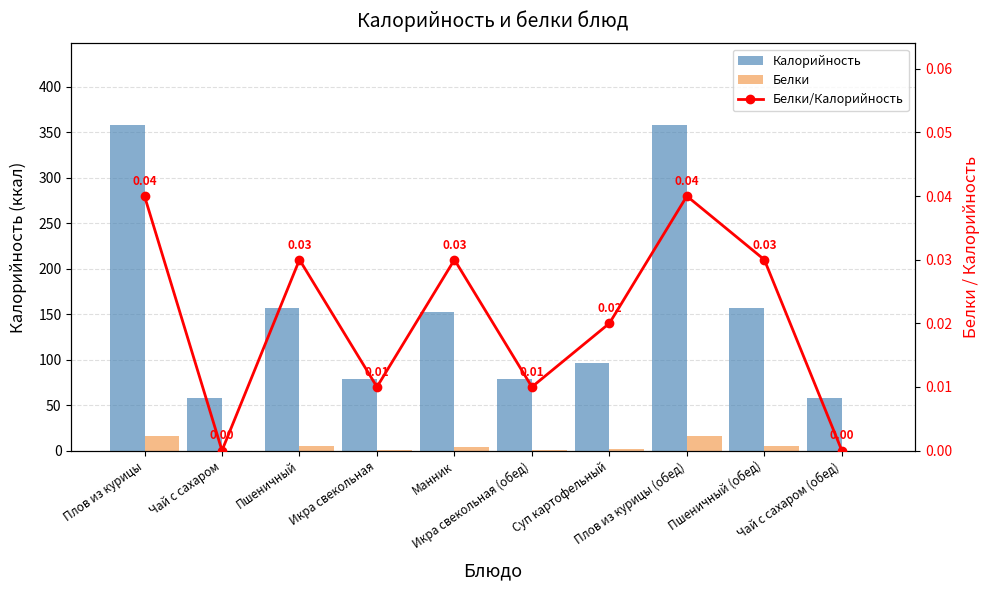

Where does the Калорийность series first go above 152?

Плов из курицы